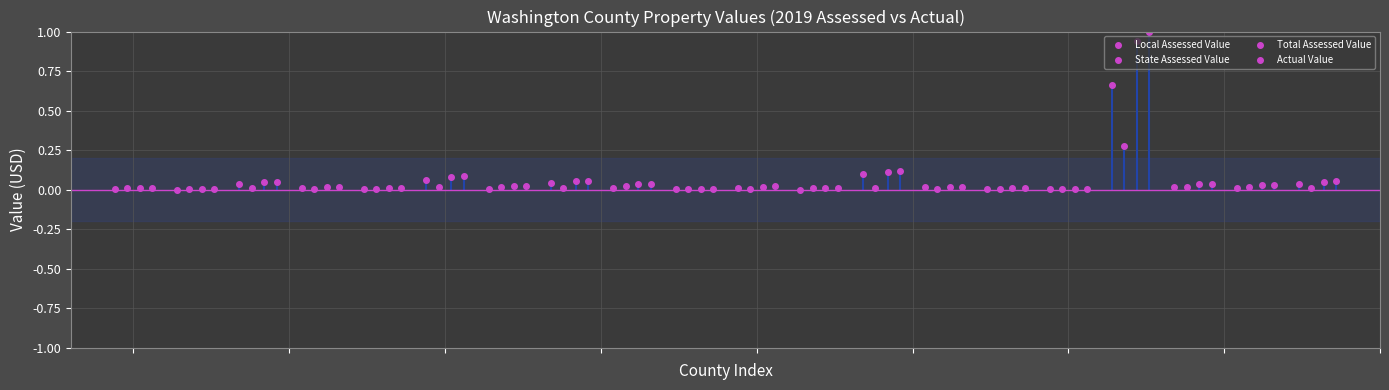

The State Assessed Value series shows 0.0 at 9. True or false?

False